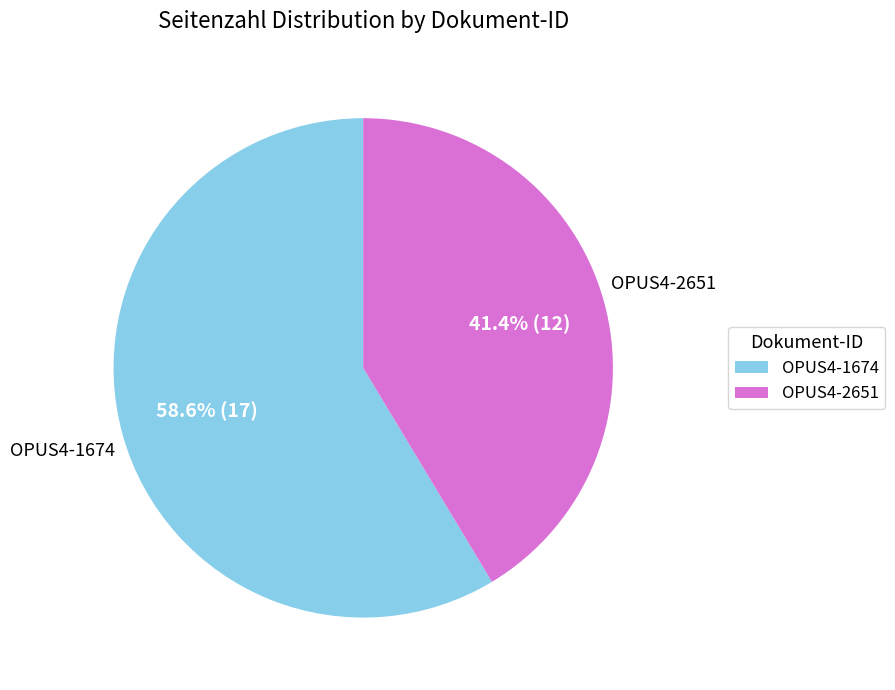

Is there a majority slice in this chart?

Yes